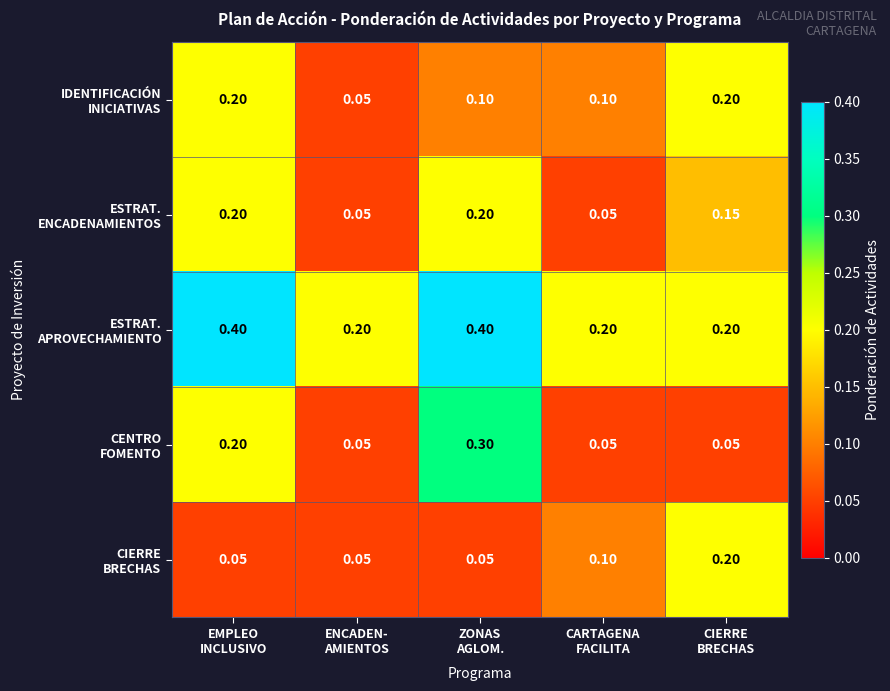

Which has a higher value, CARTAGENA
FACILITA or ZONAS
AGLOM.?

CARTAGENA
FACILITA